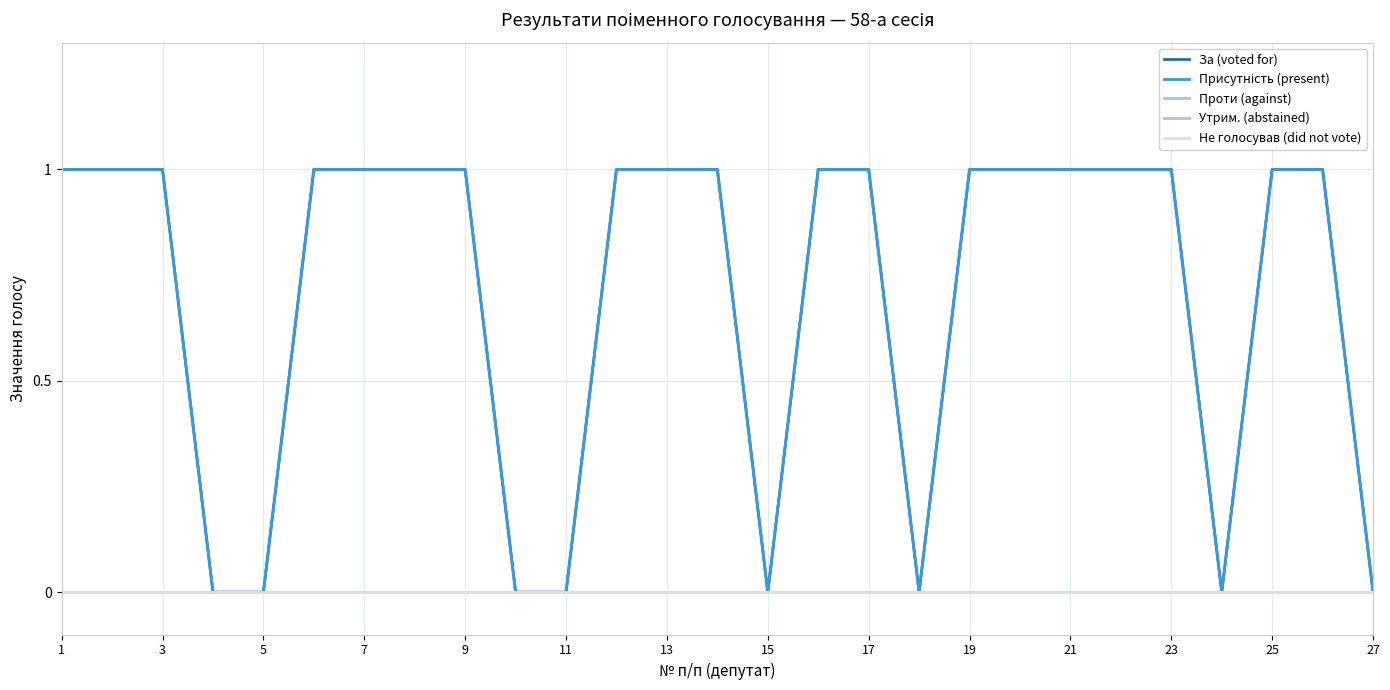

Does the chart display data point markers on the line(s)?

No